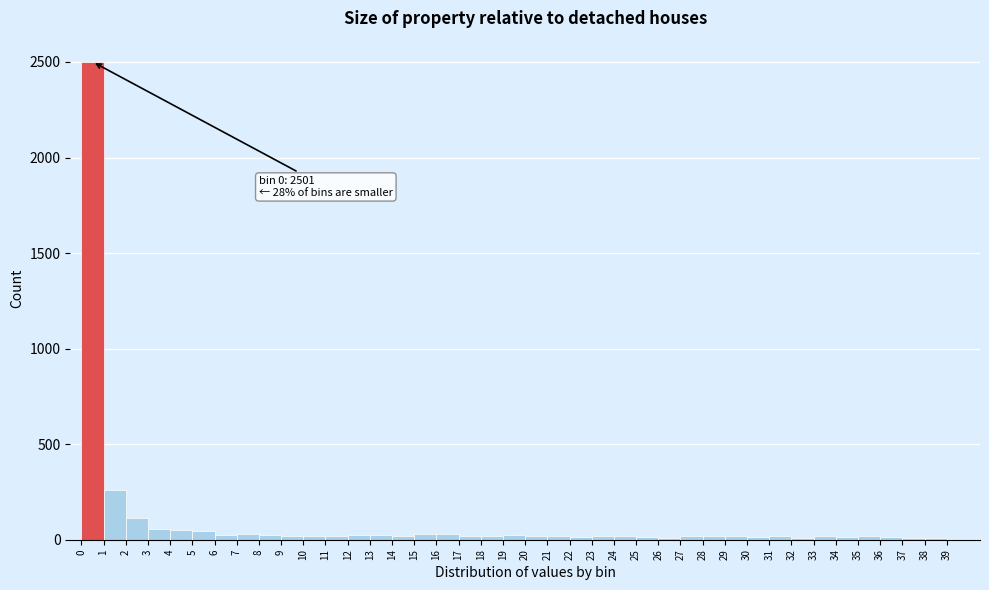

Over which range of the x-axis is the bar tallest?

0 to 1